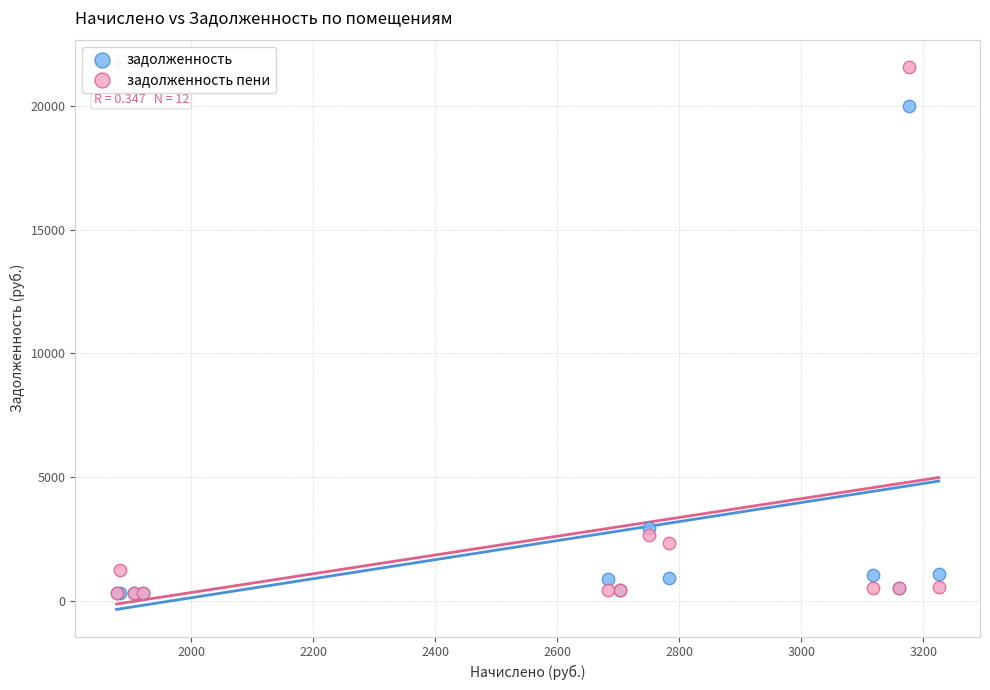

In the задолженность series, what Y value is closest to 10157?

2937.4